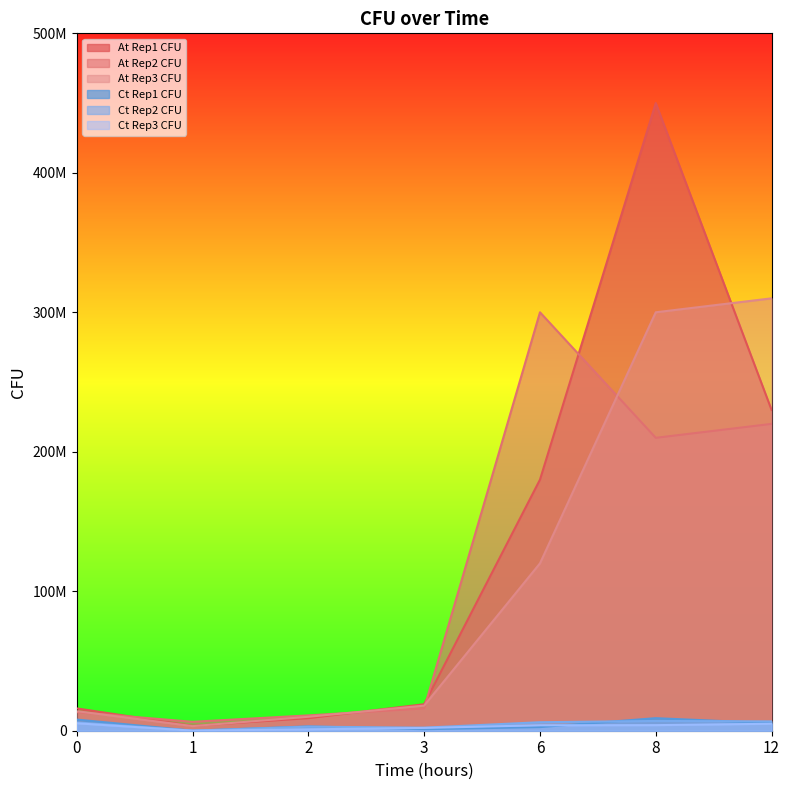

What is the sum of the Ct Rep3 CFU values at 12 and 2?

6000000.0